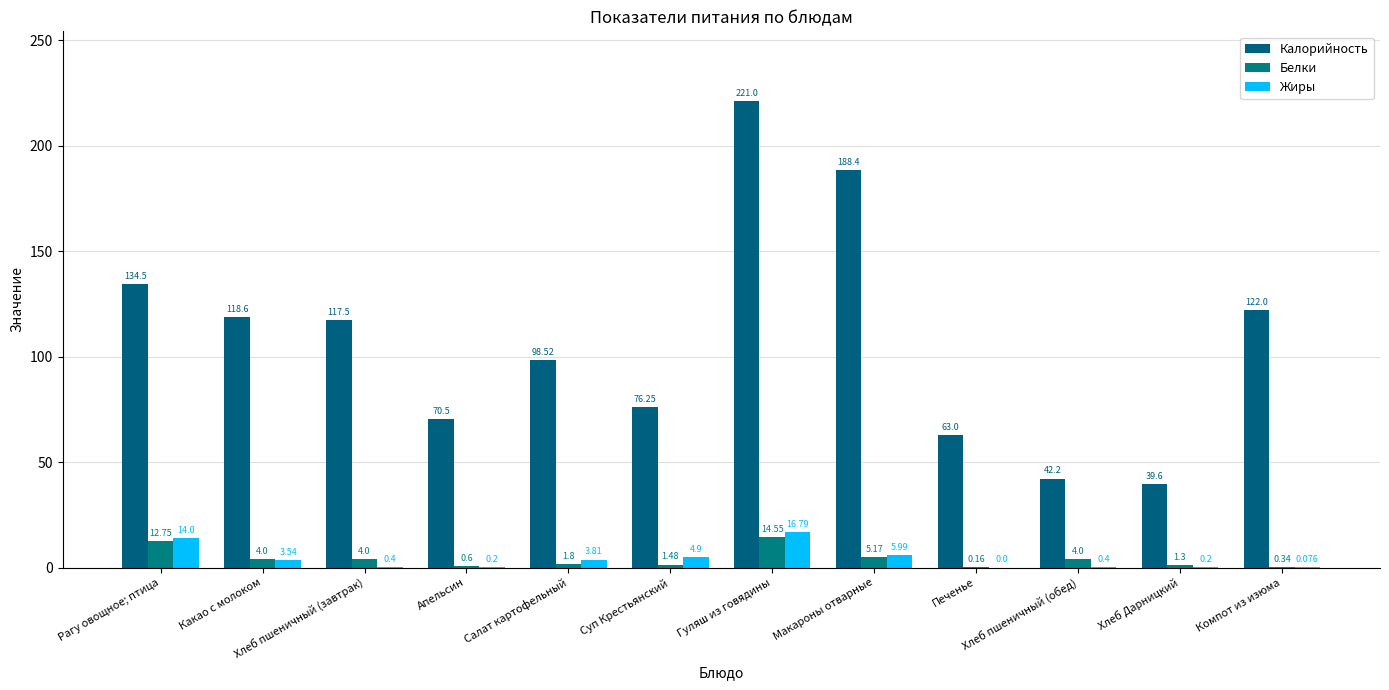

Where does the Жиры series first go above 3?

Рагу овощное; птица